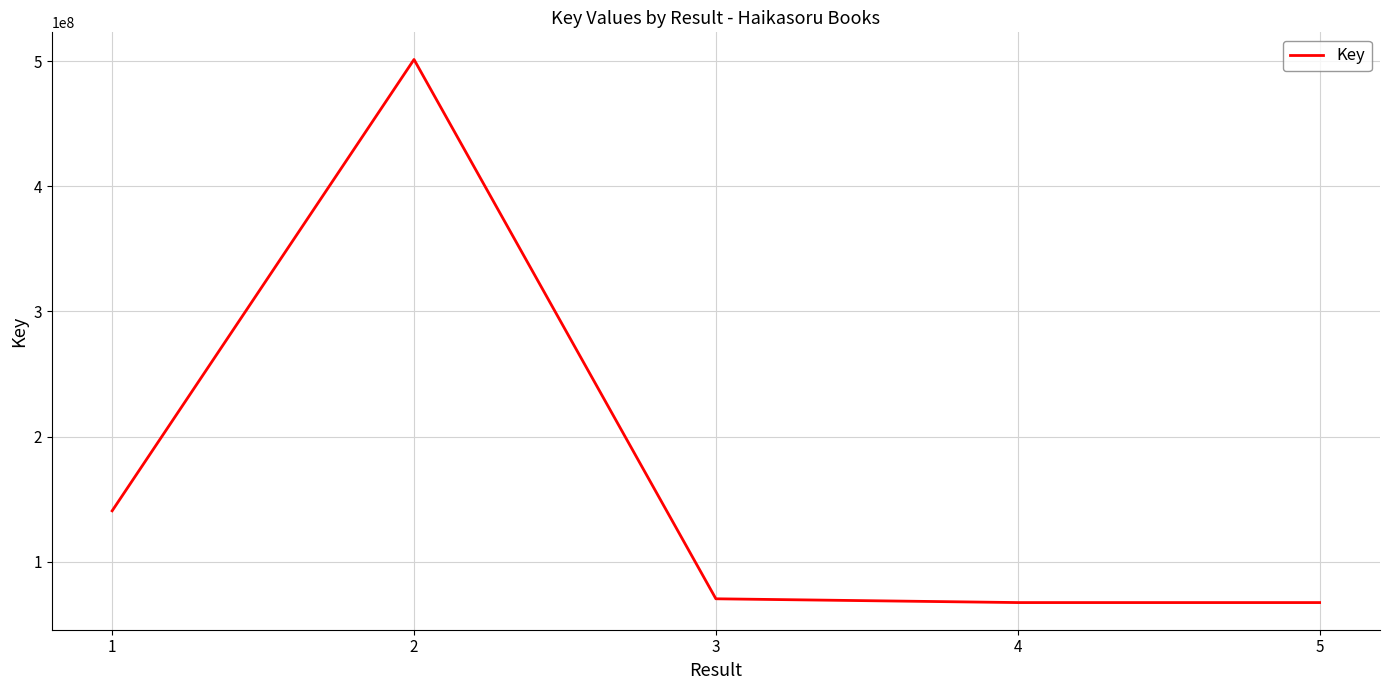

Where does the data first go above 70384080?

1